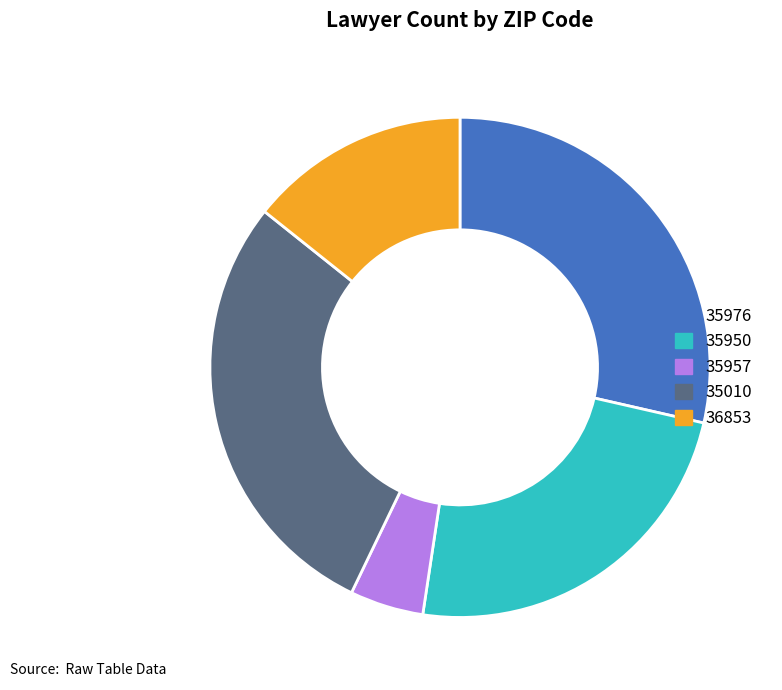

Which has a higher value, 35957 or 35950?

35950